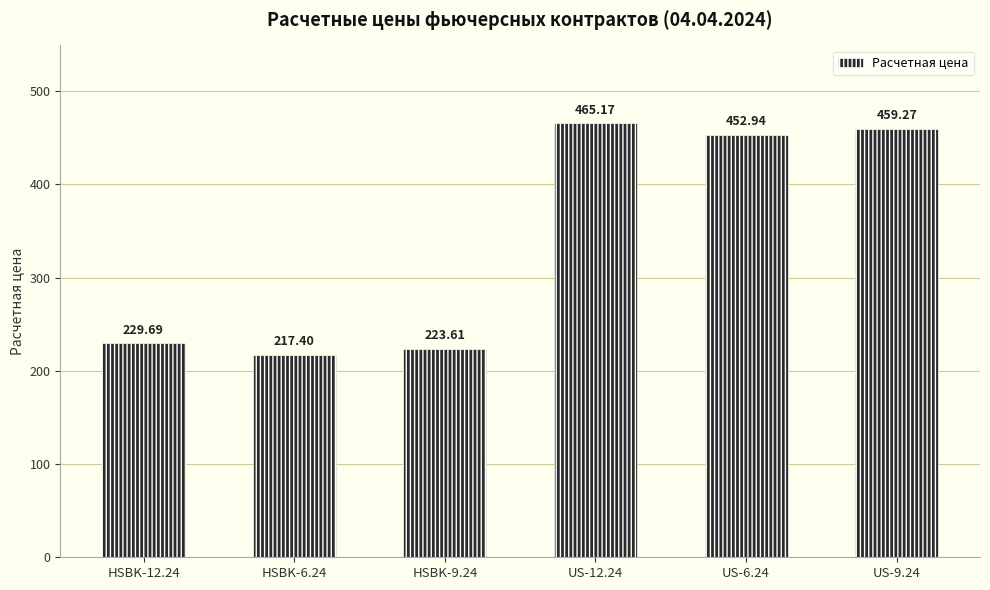

List the labels in order of value, largest first.

US-12.24, US-9.24, US-6.24, HSBK-12.24, HSBK-9.24, HSBK-6.24